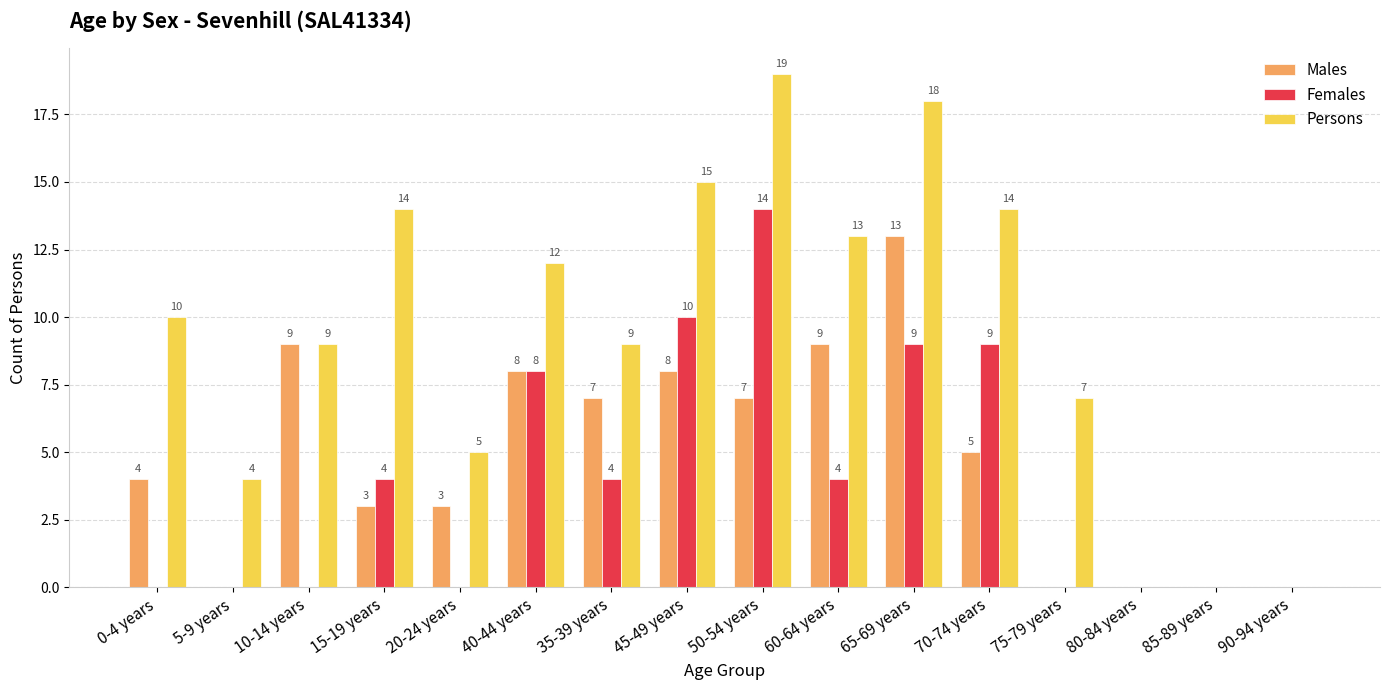

The value of Females at 0-4 years is 7. True or false?

False